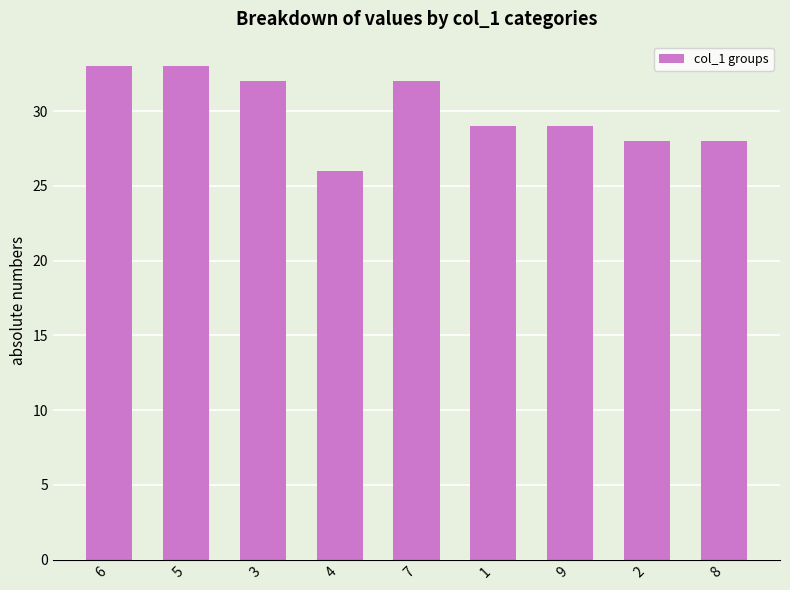

Does the chart contain stacked bars?

No